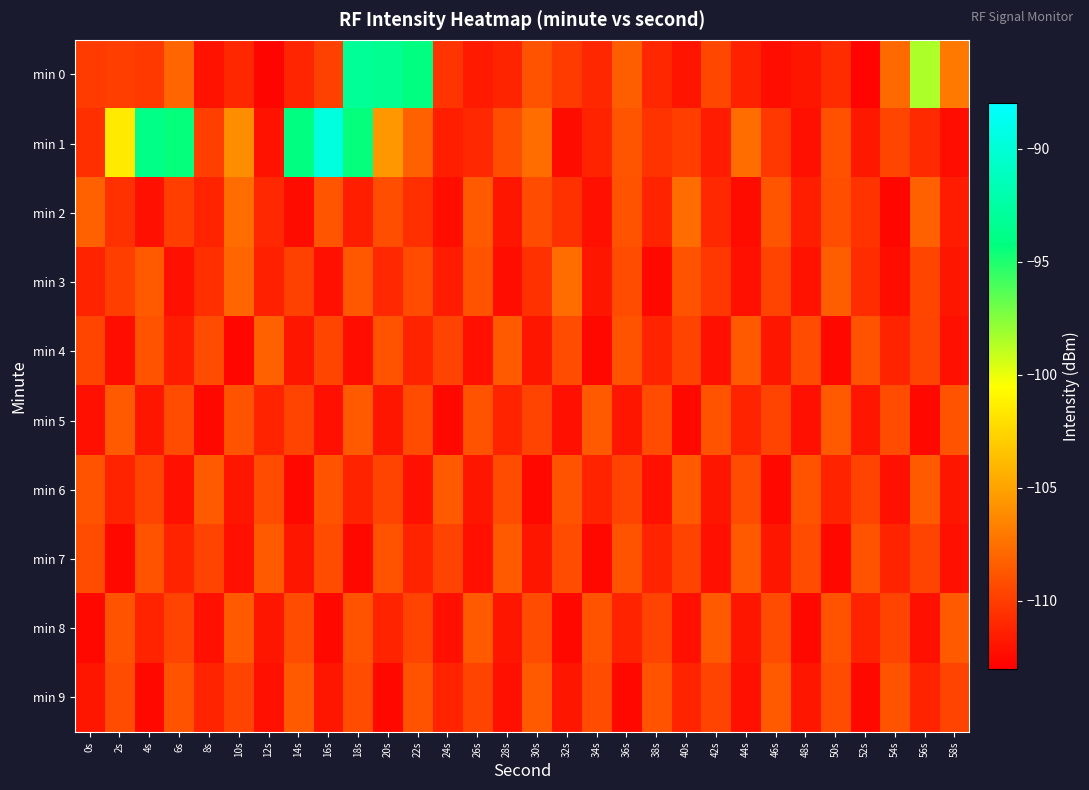

Which series has the largest total across all categories?

min 1